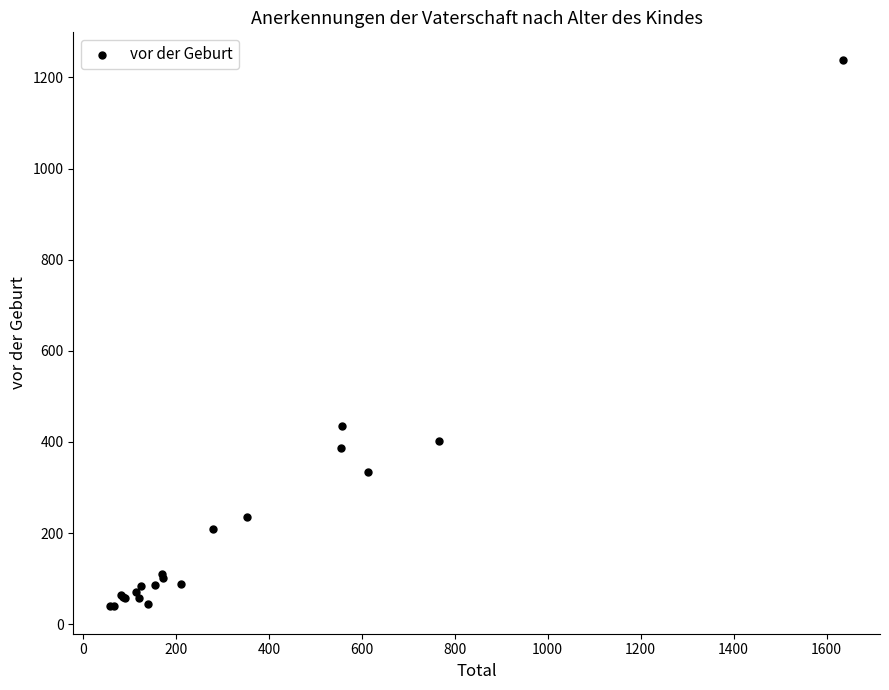

What Y value in the scatter plot is closest to 639?

436